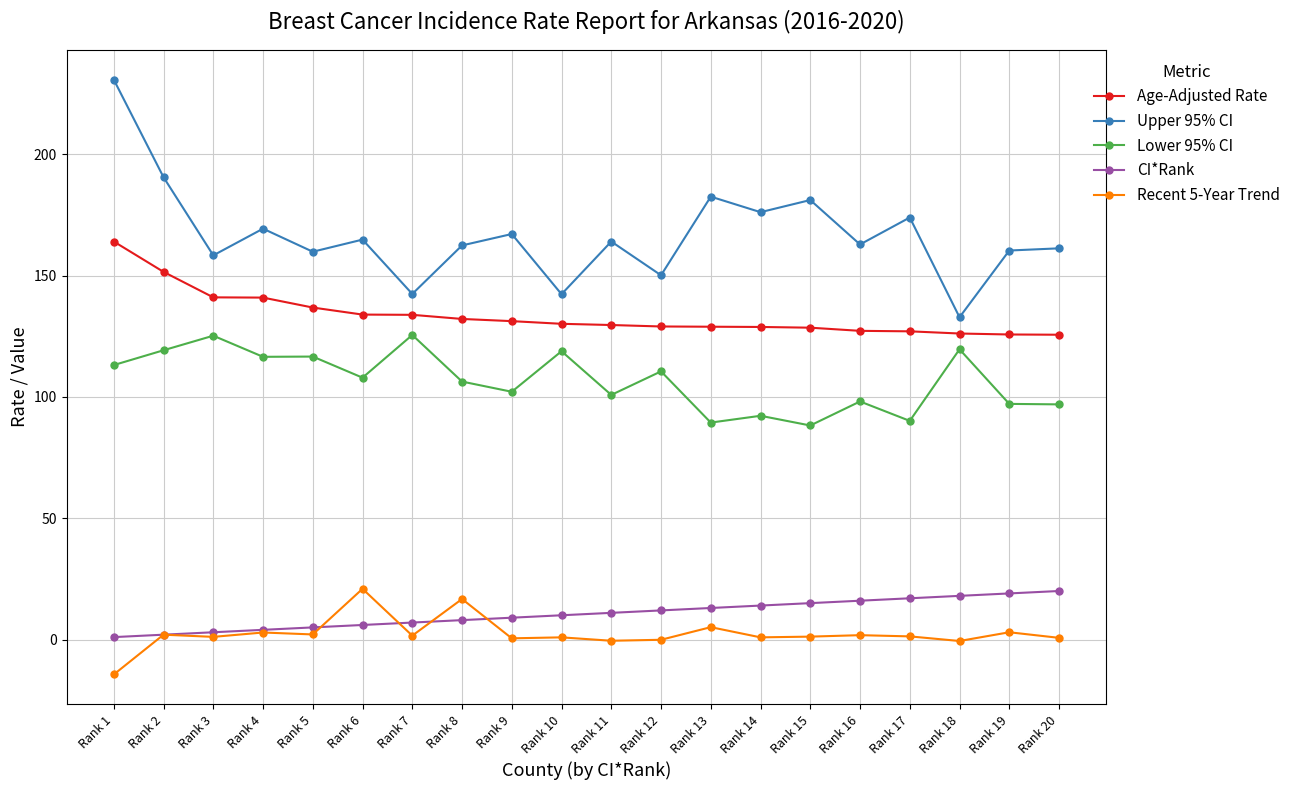

What is the value of the CI*Rank point at the 7th from the left?

7.0